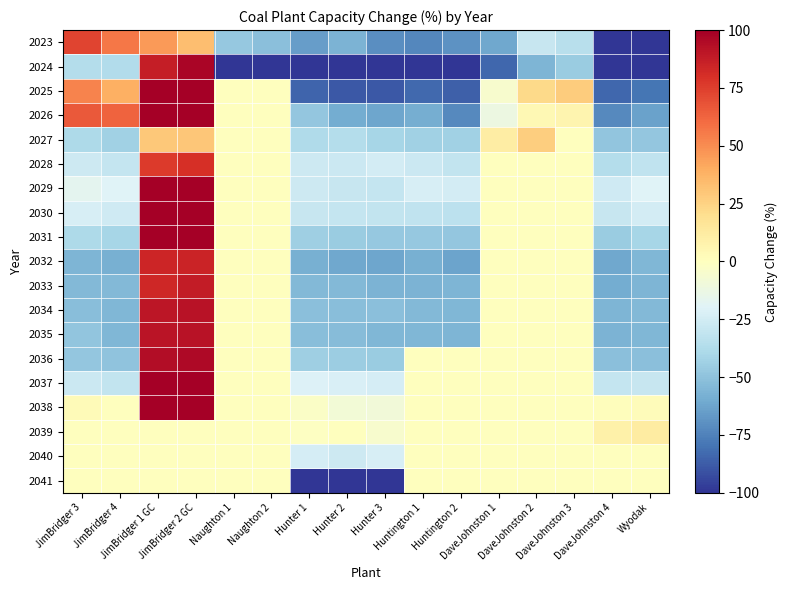

Reading left to right, what are all the values shown in this chart?

2023: JimBridger 3=73	JimBridger 4=57	JimBridger 1 GC=46	JimBridger 2 GC=33	Naughton 1=-47	Naughton 2=-51	Hunter 1=-65	Hunter 2=-57	Hunter 3=-71	Huntington 1=-73	Huntington 2=-69	DaveJohnston 1=-61	DaveJohnston 2=-29	DaveJohnston 3=-35	DaveJohnston 4=-100	Wyodak=-100
2024: JimBridger 3=-36	JimBridger 4=-37	JimBridger 1 GC=87	JimBridger 2 GC=97	Naughton 1=-100	Naughton 2=-100	Hunter 1=-100	Hunter 2=-100	Hunter 3=-100	Huntington 1=-100	Huntington 2=-100	DaveJohnston 1=-84	DaveJohnston 2=-56	DaveJohnston 3=-46	DaveJohnston 4=-100	Wyodak=-100
2025: JimBridger 3=53	JimBridger 4=39	JimBridger 1 GC=100	JimBridger 2 GC=100	Naughton 1=0	Naughton 2=0	Hunter 1=-85	Hunter 2=-89	Hunter 3=-89	Huntington 1=-83	Huntington 2=-86	DaveJohnston 1=-5	DaveJohnston 2=22	DaveJohnston 3=28	DaveJohnston 4=-84	Wyodak=-79
2026: JimBridger 3=66	JimBridger 4=63	JimBridger 1 GC=100	JimBridger 2 GC=100	Naughton 1=0	Naughton 2=0	Hunter 1=-48	Hunter 2=-60	Hunter 3=-62	Huntington 1=-59	Huntington 2=-72	DaveJohnston 1=-12	DaveJohnston 2=4	DaveJohnston 3=7	DaveJohnston 4=-72	Wyodak=-64
2027: JimBridger 3=-39	JimBridger 4=-43	JimBridger 1 GC=29	JimBridger 2 GC=30	Naughton 1=0	Naughton 2=0	Hunter 1=-38	Hunter 2=-36	Hunter 3=-41	Huntington 1=-43	Huntington 2=-43	DaveJohnston 1=11	DaveJohnston 2=27	DaveJohnston 3=0	DaveJohnston 4=-49	Wyodak=-48
2028: JimBridger 3=-27	JimBridger 4=-30	JimBridger 1 GC=76	JimBridger 2 GC=80	Naughton 1=0	Naughton 2=0	Hunter 1=-27	Hunter 2=-28	Hunter 3=-25	Huntington 1=-28	Huntington 2=-31	DaveJohnston 1=0	DaveJohnston 2=0	DaveJohnston 3=0	DaveJohnston 4=-36	Wyodak=-32
2029: JimBridger 3=-17	JimBridger 4=-20	JimBridger 1 GC=100	JimBridger 2 GC=100	Naughton 1=0	Naughton 2=0	Hunter 1=-27	Hunter 2=-29	Hunter 3=-30	Huntington 1=-23	Huntington 2=-25	DaveJohnston 1=0	DaveJohnston 2=0	DaveJohnston 3=0	DaveJohnston 4=-26	Wyodak=-20
2030: JimBridger 3=-23	JimBridger 4=-26	JimBridger 1 GC=100	JimBridger 2 GC=100	Naughton 1=0	Naughton 2=0	Hunter 1=-29	Hunter 2=-30	Hunter 3=-31	Huntington 1=-32	Huntington 2=-33	DaveJohnston 1=0	DaveJohnston 2=0	DaveJohnston 3=0	DaveJohnston 4=-29	Wyodak=-25
2031: JimBridger 3=-39	JimBridger 4=-41	JimBridger 1 GC=100	JimBridger 2 GC=100	Naughton 1=0	Naughton 2=0	Hunter 1=-44	Hunter 2=-46	Hunter 3=-47	Huntington 1=-47	Huntington 2=-48	DaveJohnston 1=0	DaveJohnston 2=0	DaveJohnston 3=0	DaveJohnston 4=-46	Wyodak=-41
2032: JimBridger 3=-56	JimBridger 4=-58	JimBridger 1 GC=84	JimBridger 2 GC=85	Naughton 1=0	Naughton 2=0	Hunter 1=-58	Hunter 2=-61	Hunter 3=-62	Huntington 1=-58	Huntington 2=-63	DaveJohnston 1=0	DaveJohnston 2=0	DaveJohnston 3=0	DaveJohnston 4=-61	Wyodak=-55
2033: JimBridger 3=-54	JimBridger 4=-54	JimBridger 1 GC=83	JimBridger 2 GC=88	Naughton 1=0	Naughton 2=0	Hunter 1=-54	Hunter 2=-54	Hunter 3=-57	Huntington 1=-57	Huntington 2=-56	DaveJohnston 1=0	DaveJohnston 2=0	DaveJohnston 3=0	DaveJohnston 4=-60	Wyodak=-56
2034: JimBridger 3=-52	JimBridger 4=-55	JimBridger 1 GC=90	JimBridger 2 GC=92	Naughton 1=0	Naughton 2=0	Hunter 1=-51	Hunter 2=-52	Hunter 3=-51	Huntington 1=-54	Huntington 2=-55	DaveJohnston 1=0	DaveJohnston 2=0	DaveJohnston 3=0	DaveJohnston 4=-56	Wyodak=-54
2035: JimBridger 3=-49	JimBridger 4=-55	JimBridger 1 GC=91	JimBridger 2 GC=92	Naughton 1=0	Naughton 2=0	Hunter 1=-52	Hunter 2=-53	Hunter 3=-55	Huntington 1=-55	Huntington 2=-56	DaveJohnston 1=0	DaveJohnston 2=0	DaveJohnston 3=0	DaveJohnston 4=-57	Wyodak=-55
2036: JimBridger 3=-48	JimBridger 4=-50	JimBridger 1 GC=94	JimBridger 2 GC=96	Naughton 1=0	Naughton 2=0	Hunter 1=-44	Hunter 2=-45	Hunter 3=-46	Huntington 1=0	Huntington 2=0	DaveJohnston 1=0	DaveJohnston 2=0	DaveJohnston 3=0	DaveJohnston 4=-51	Wyodak=-51
2037: JimBridger 3=-28	JimBridger 4=-31	JimBridger 1 GC=100	JimBridger 2 GC=100	Naughton 1=0	Naughton 2=0	Hunter 1=-21	Hunter 2=-22	Hunter 3=-24	Huntington 1=0	Huntington 2=0	DaveJohnston 1=0	DaveJohnston 2=0	DaveJohnston 3=0	DaveJohnston 4=-30	Wyodak=-29
2038: JimBridger 3=3	JimBridger 4=0	JimBridger 1 GC=100	JimBridger 2 GC=100	Naughton 1=0	Naughton 2=0	Hunter 1=-3	Hunter 2=-8	Hunter 3=-9	Huntington 1=0	Huntington 2=0	DaveJohnston 1=0	DaveJohnston 2=0	DaveJohnston 3=0	DaveJohnston 4=1	Wyodak=2
2039: JimBridger 3=0	JimBridger 4=0	JimBridger 1 GC=0	JimBridger 2 GC=0	Naughton 1=0	Naughton 2=0	Hunter 1=-1	Hunter 2=0	Hunter 3=-5	Huntington 1=0	Huntington 2=0	DaveJohnston 1=0	DaveJohnston 2=0	DaveJohnston 3=0	DaveJohnston 4=9	Wyodak=12
2040: JimBridger 3=0	JimBridger 4=0	JimBridger 1 GC=0	JimBridger 2 GC=0	Naughton 1=0	Naughton 2=0	Hunter 1=-24	Hunter 2=-27	Hunter 3=-23	Huntington 1=0	Huntington 2=0	DaveJohnston 1=0	DaveJohnston 2=0	DaveJohnston 3=0	DaveJohnston 4=0	Wyodak=0
2041: JimBridger 3=0	JimBridger 4=0	JimBridger 1 GC=0	JimBridger 2 GC=0	Naughton 1=0	Naughton 2=0	Hunter 1=-100	Hunter 2=-100	Hunter 3=-100	Huntington 1=0	Huntington 2=0	DaveJohnston 1=0	DaveJohnston 2=0	DaveJohnston 3=0	DaveJohnston 4=0	Wyodak=0